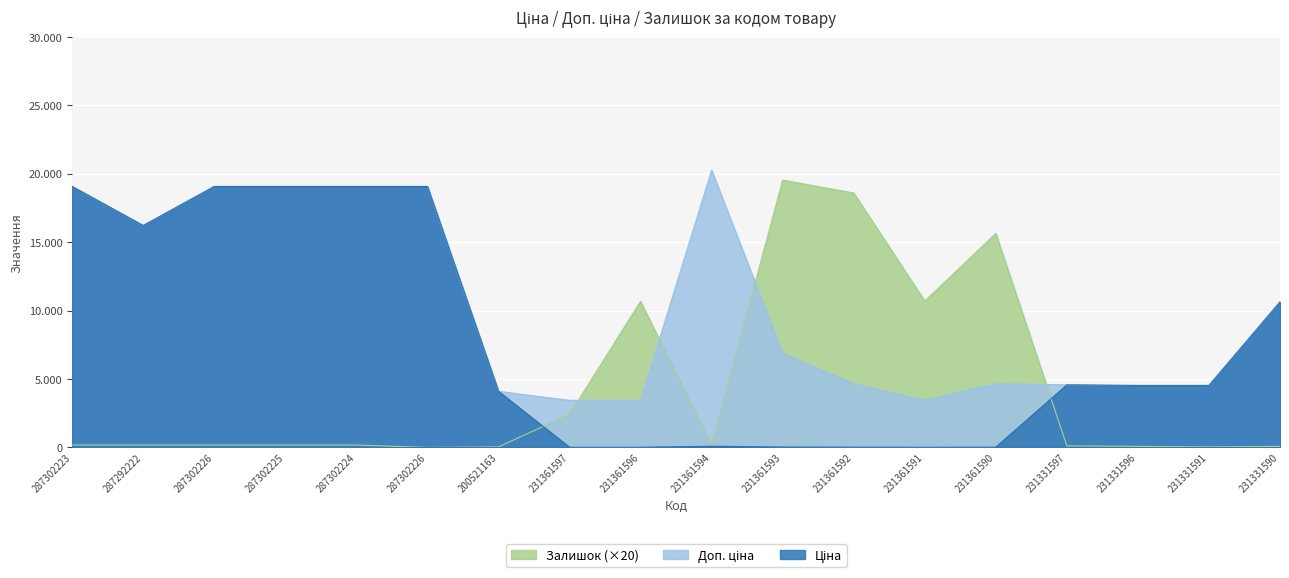

What are all the series names shown in the legend?

Ціна, Доп. ціна, Залишок